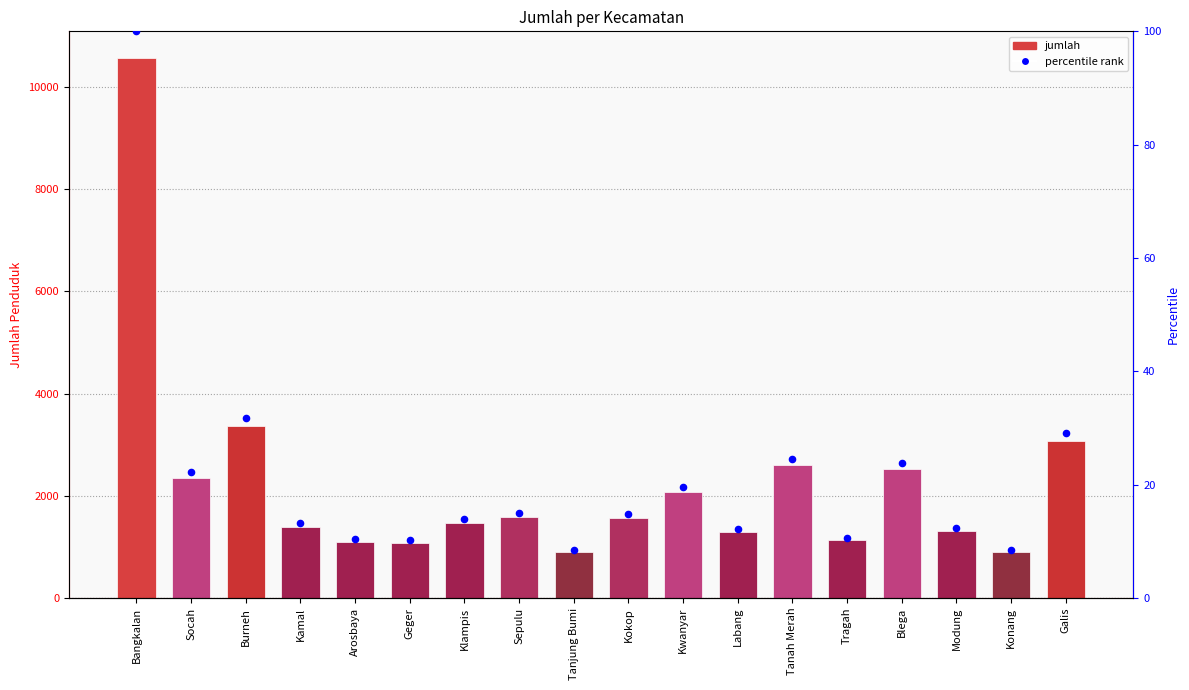

Is the value of jumlah at Labang greater than the value of percentile within kecamatan at Labang?

Yes